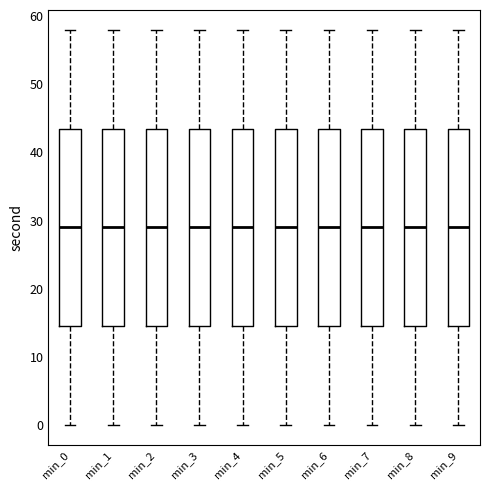

Where does the median line of the box for min_6 sit on the y-axis? The values are not printed on the chart, so give them approximately, as read against the axis.

29